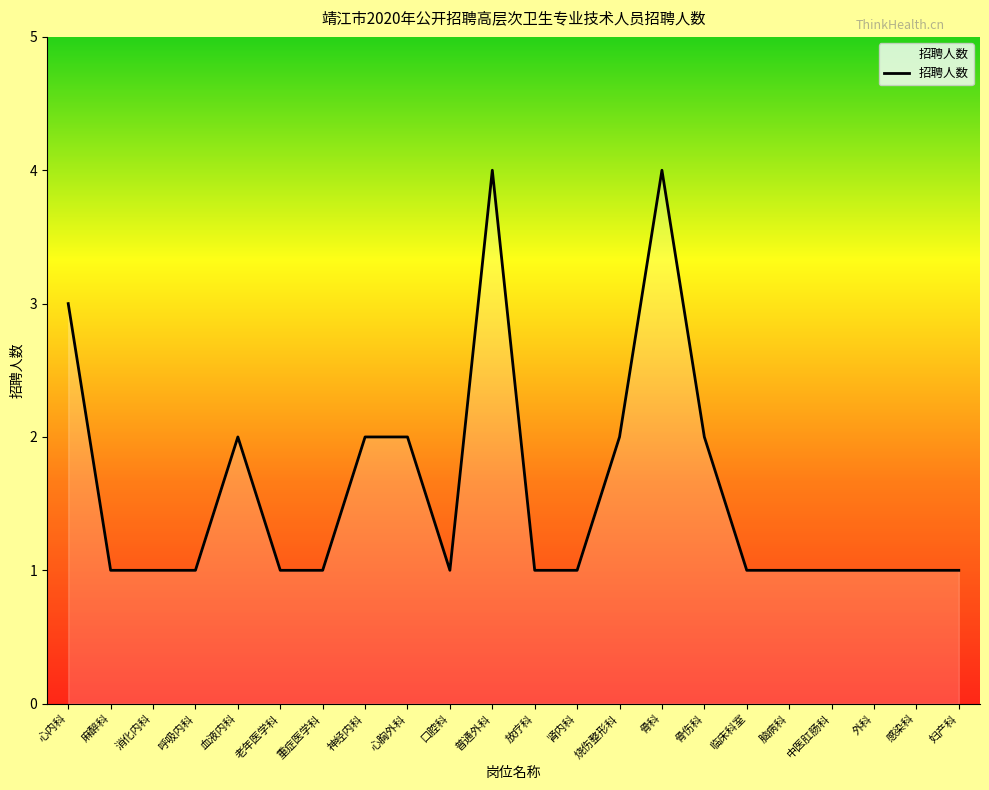

The chart shows a value of 2 at 心胸外科. True or false?

True